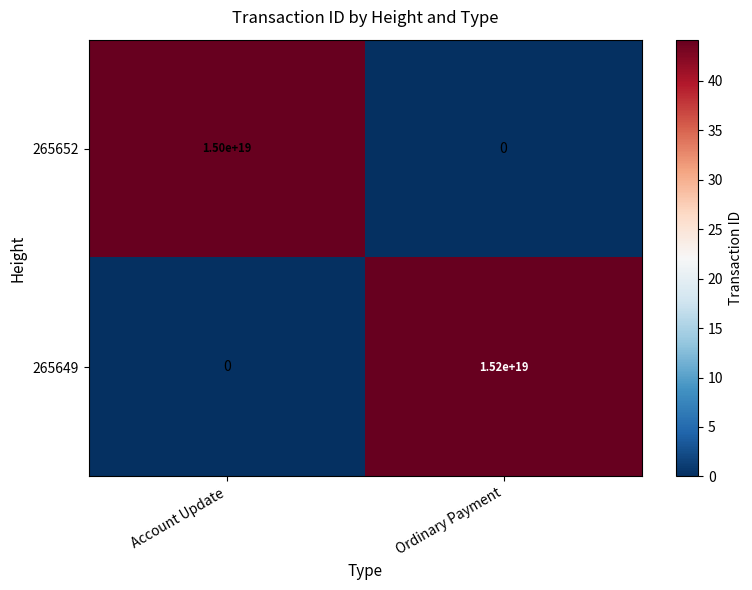

The value of 265649 at Ordinary Payment is 15200000000000000000. True or false?

True